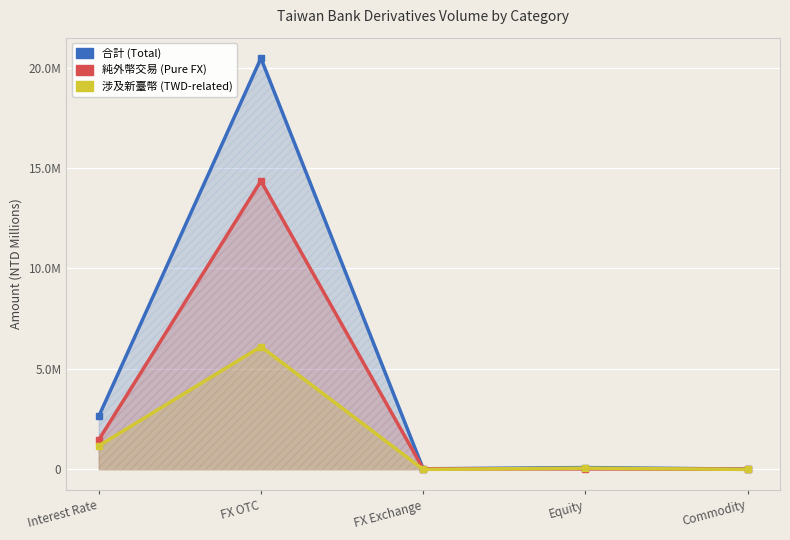

What value does the 合計 (Total) series have at Commodity, to the nearest 100?

14900